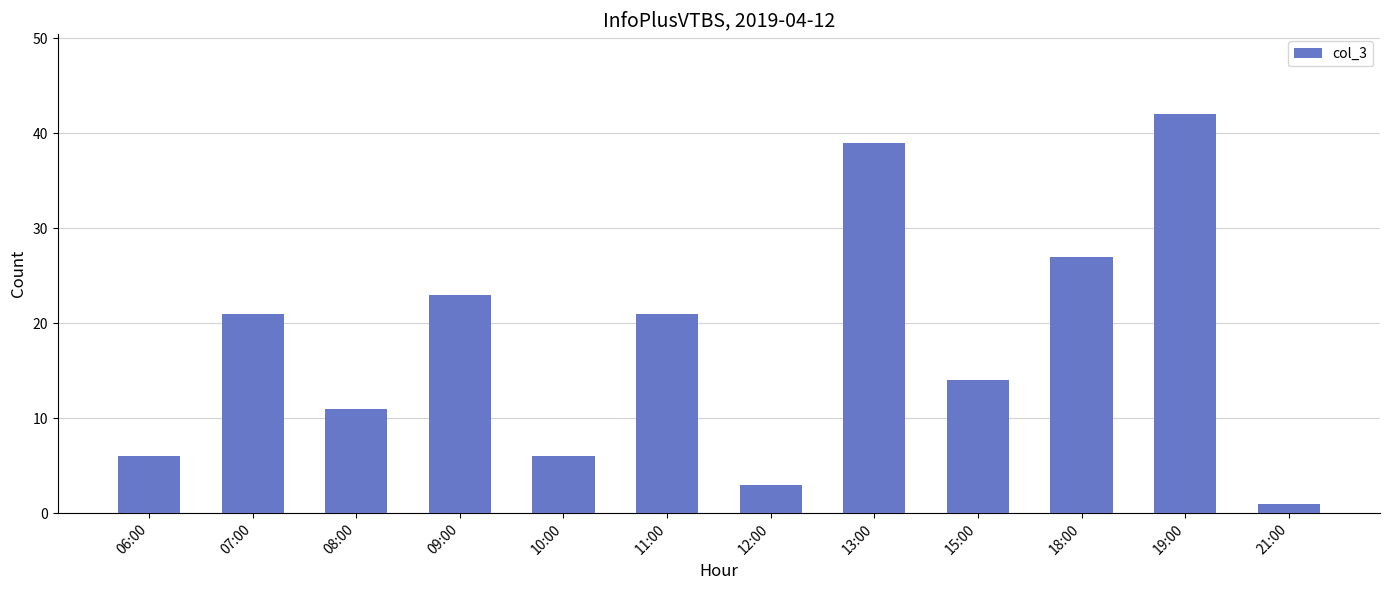

Reading right to left, transcribe all the data shown in this chart.

1	42	27	14	39	3	21	6	23	11	21	6